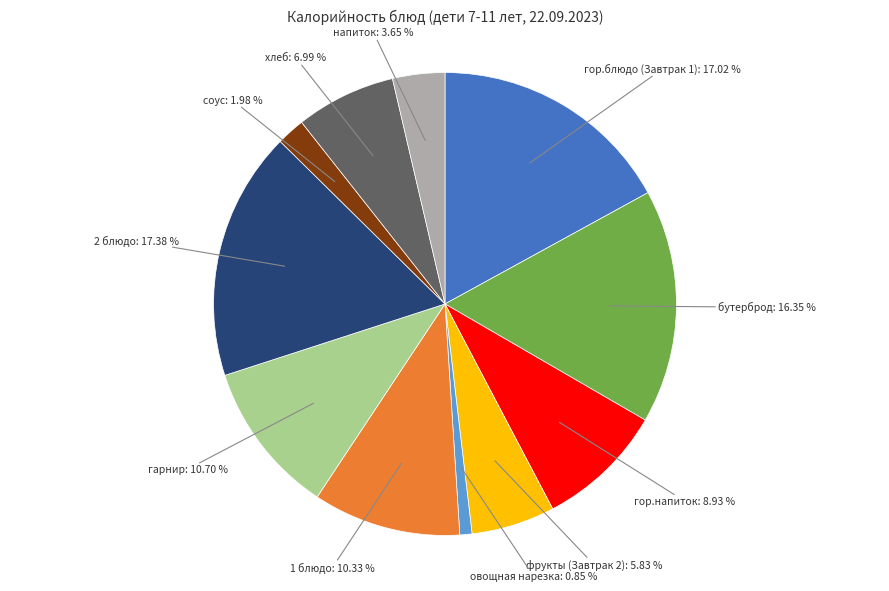

How many slices are in this pie chart?

11